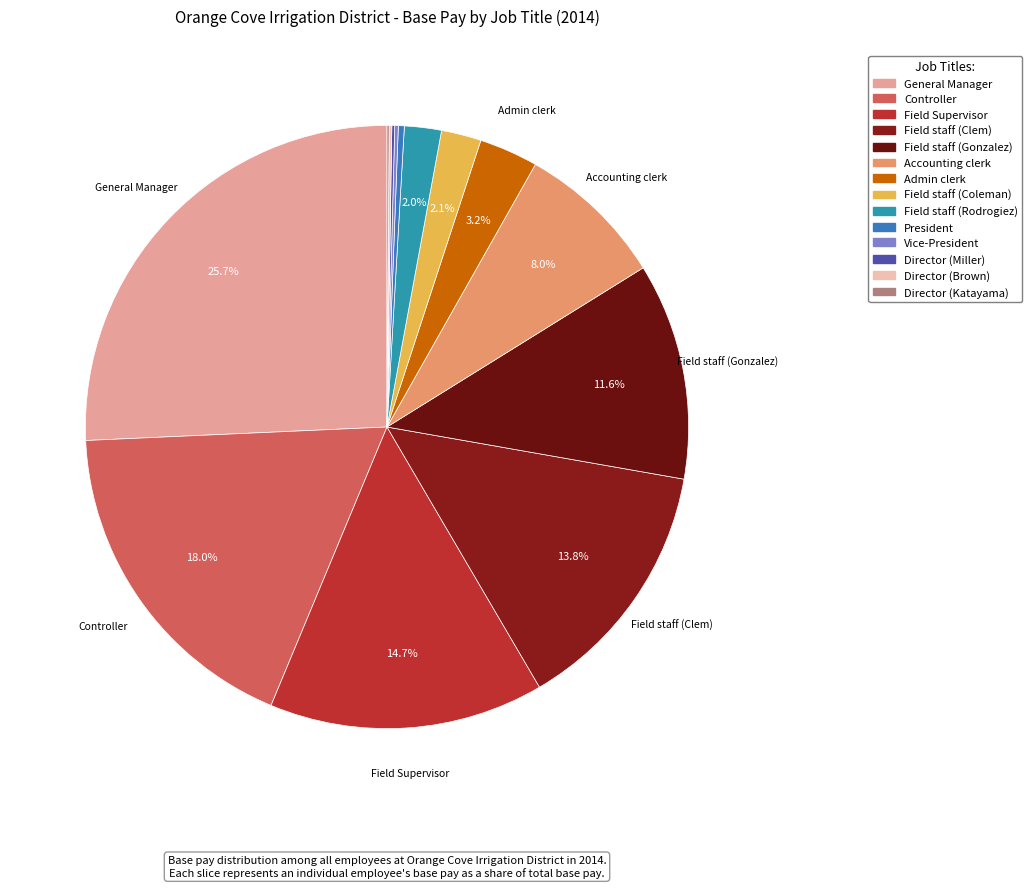

How many segments does this pie chart have?

14